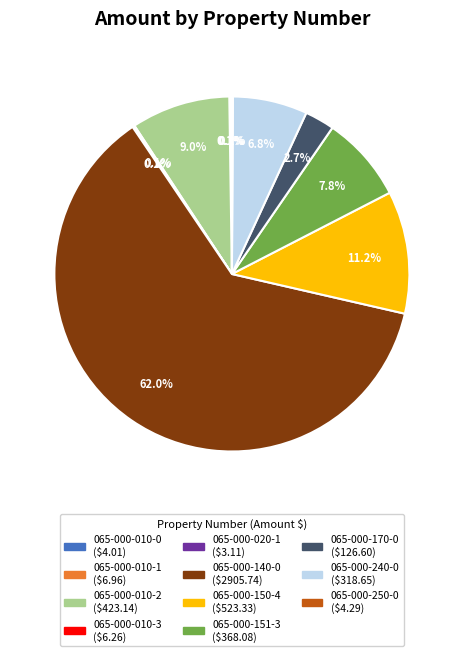

Does any single category account for the majority?

Yes